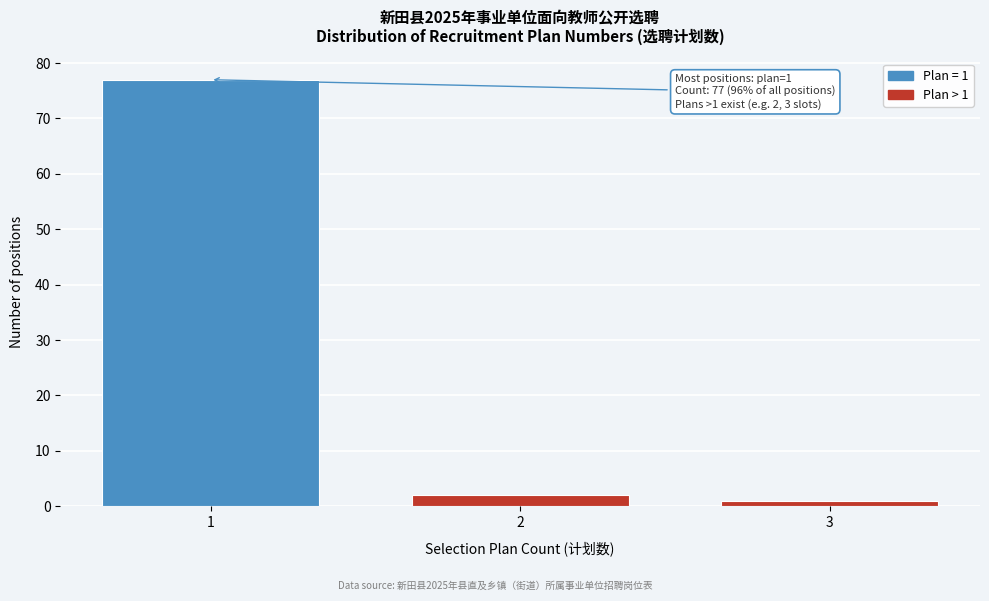

Reading left to right, list all the values displayed in this chart.

1=77	2=2	3=1